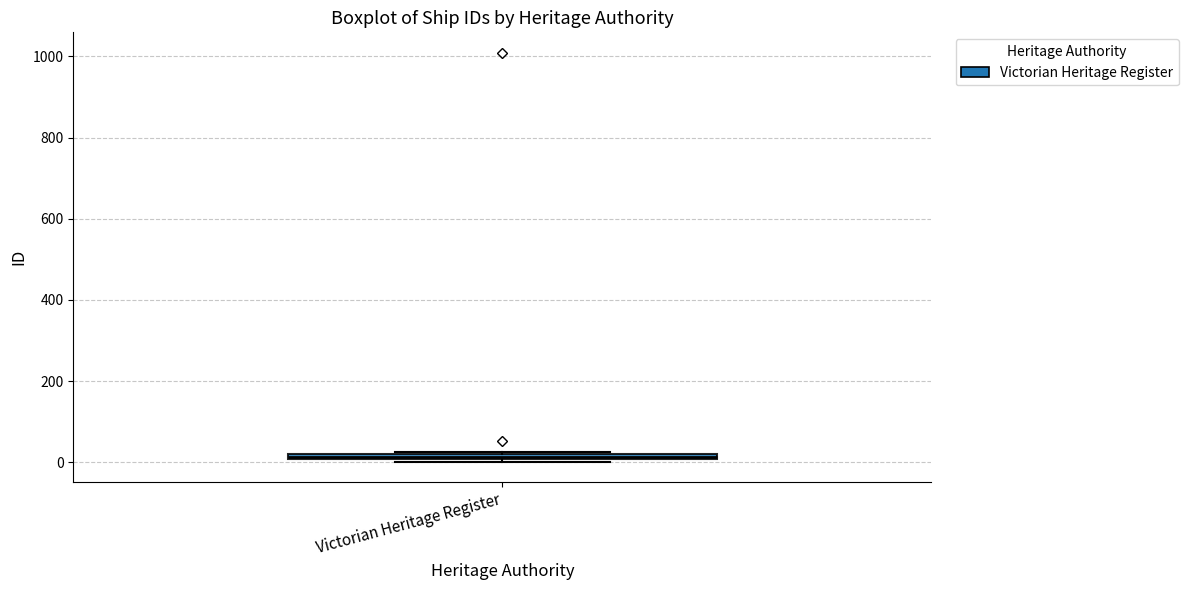

Where is the lower edge of the box for Victorian Heritage Register on the y-axis? The values are not printed on the chart, so give them approximately, as read against the axis.

0